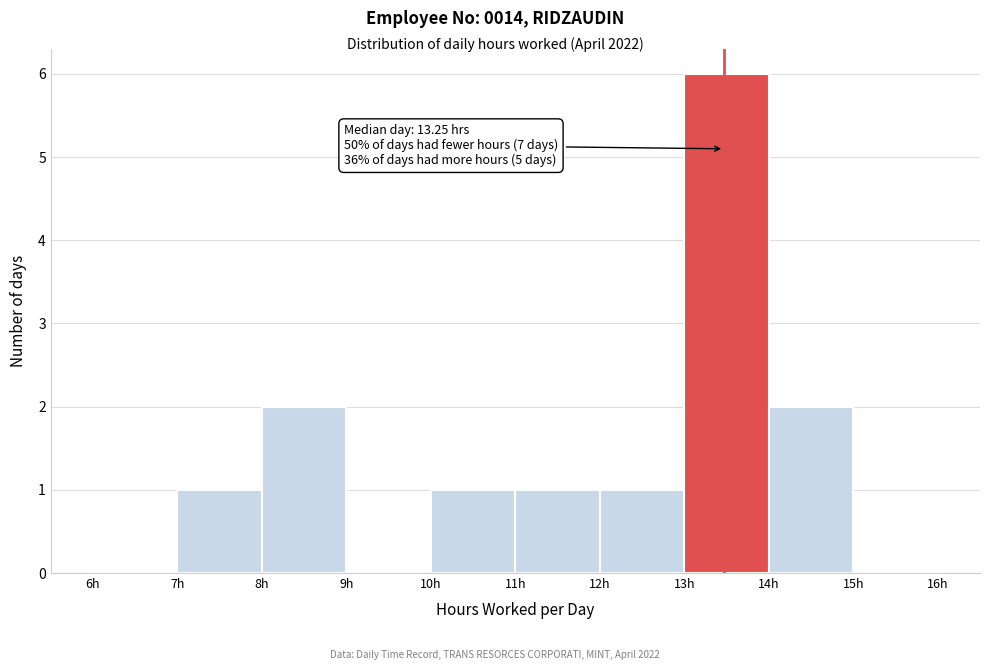

Over which range of the x-axis is the bar tallest?

13 to 14